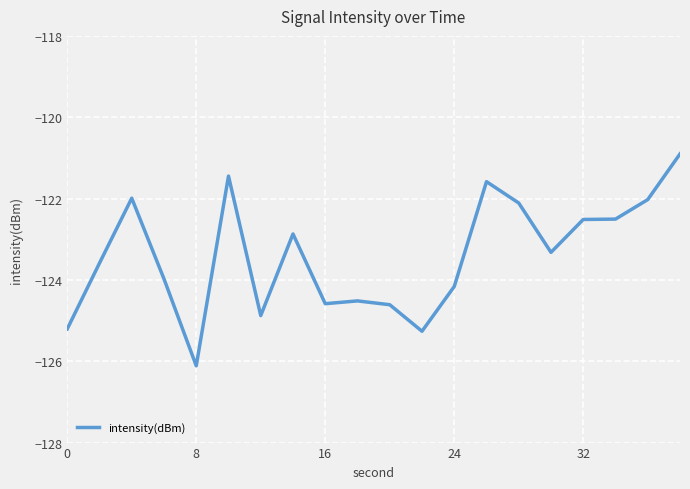

What is the smallest value displayed?

-126.1